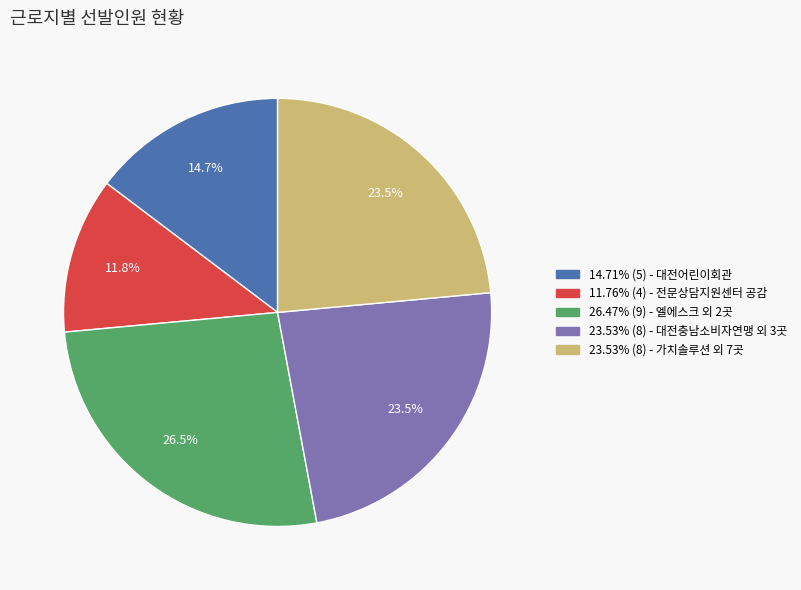

What is the ratio of the value at 23.53% (8) - 가치솔루션 외 7곳 to the value at 26.47% (9) - 엘에스크 외 2곳?

0.9